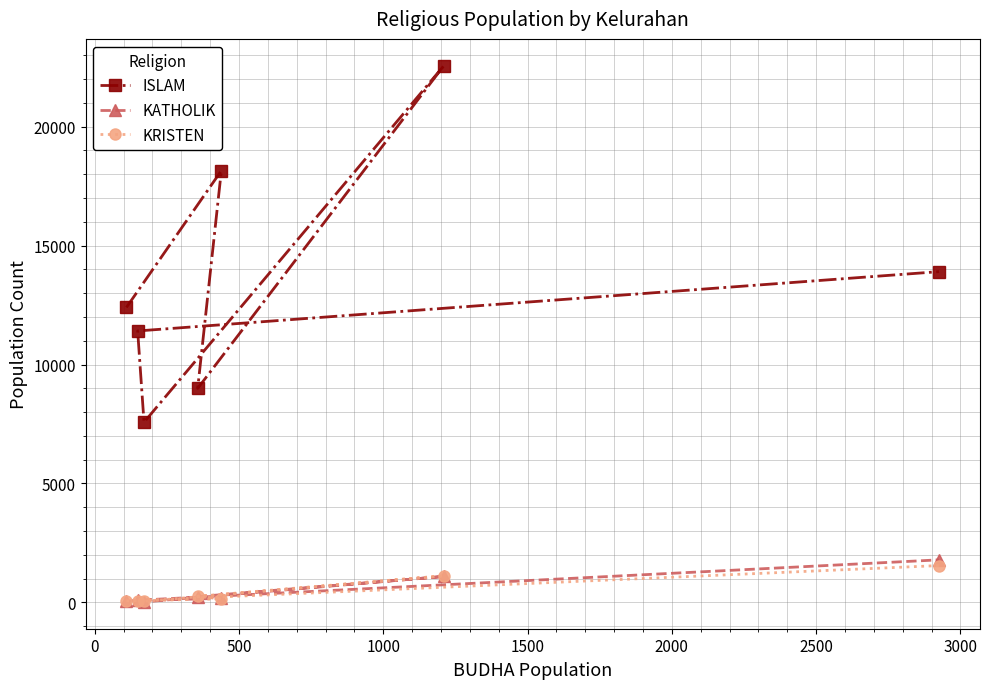

Reading left to right, extract all data points from this chart.

ISLAM: 12400	18153	8998	22565	7574	11412	13906
KATHOLIK: 63	169	241	1090	19	90	1788
KRISTEN: 65	145	255	1118	43	74	1548